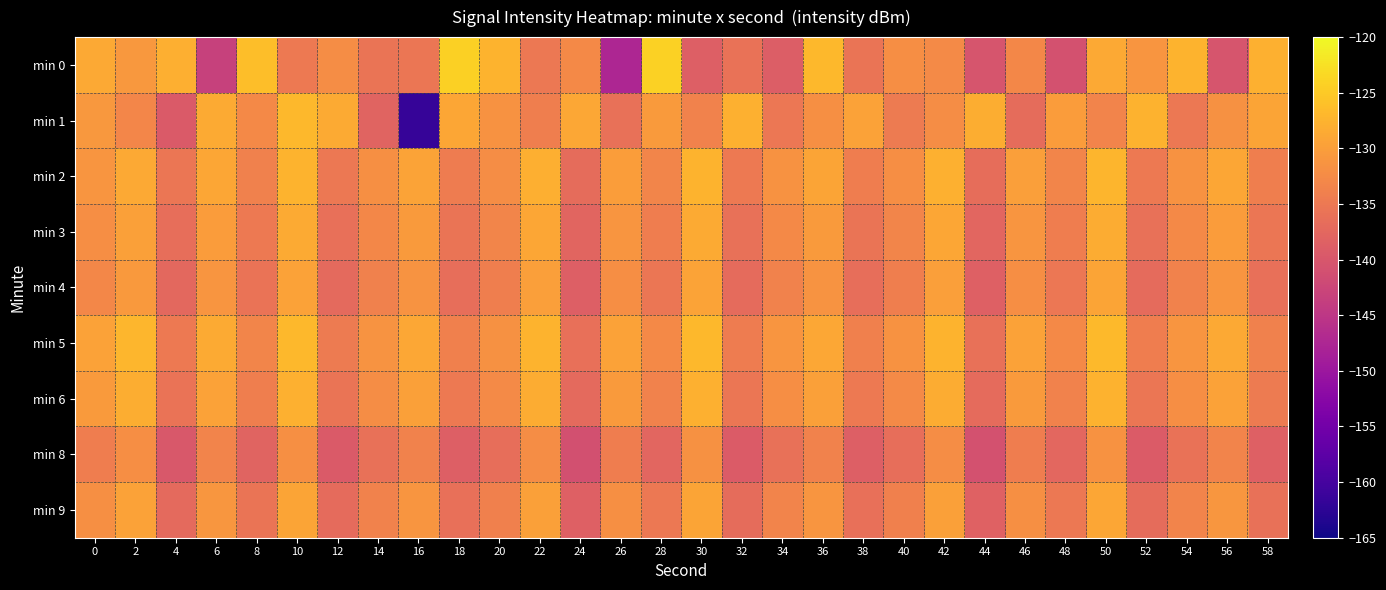

Reading left to right, what are all the values shown in this chart?

min 0: 0=-128.6	2=-130.8	4=-128.0	6=-143.4	8=-126.2	10=-134.8	12=-132.1	14=-135.6	16=-135.5	18=-124.2	20=-127.5	22=-135.0	24=-132.8	26=-147.4	28=-124.1	30=-138.8	32=-136.0	34=-138.9	36=-127.0	38=-135.6	40=-132.1	42=-132.5	44=-140.3	46=-132.8	48=-140.8	50=-128.7	52=-131.2	54=-127.4	56=-140.2	58=-127.9
min 1: 0=-130.8	2=-133.1	4=-139.5	6=-128.5	8=-132.8	10=-126.9	12=-128.5	14=-138.1	16=-161.5	18=-129.1	20=-131.5	22=-134.2	24=-128.9	26=-136.1	28=-130.4	30=-133.7	32=-127.8	34=-135.2	36=-131.9	38=-129.5	40=-134.6	42=-132.3	44=-128.1	46=-136.8	48=-130.2	50=-133.4	52=-127.6	54=-135.0	56=-131.7	58=-129.3
min 2: 0=-131.2	2=-128.7	4=-135.4	6=-129.1	8=-133.8	10=-127.5	12=-135.1	14=-131.8	16=-129.4	18=-134.5	20=-132.2	22=-128.0	24=-136.7	26=-130.1	28=-133.3	30=-127.4	32=-134.9	34=-131.6	36=-129.2	38=-134.3	40=-132.0	42=-127.9	44=-136.6	46=-130.0	48=-133.2	50=-127.3	52=-134.8	54=-131.5	56=-129.1	58=-134.2
min 3: 0=-132.1	2=-129.8	4=-136.5	6=-130.2	8=-134.9	10=-128.6	12=-136.2	14=-132.9	16=-130.5	18=-135.6	20=-133.3	22=-129.1	24=-137.8	26=-131.2	28=-134.4	30=-128.5	32=-136.1	34=-132.8	36=-130.4	38=-135.5	40=-133.2	42=-129.0	44=-137.7	46=-131.1	48=-134.3	50=-128.4	52=-136.0	54=-132.7	56=-130.3	58=-135.4
min 4: 0=-133.0	2=-130.7	4=-137.4	6=-131.1	8=-135.8	10=-129.5	12=-137.1	14=-133.8	16=-131.4	18=-136.5	20=-134.2	22=-130.0	24=-138.7	26=-132.1	28=-135.3	30=-129.4	32=-137.0	34=-133.7	36=-131.3	38=-136.4	40=-134.1	42=-129.9	44=-138.6	46=-132.0	48=-135.2	50=-129.3	52=-136.9	54=-133.6	56=-131.2	58=-136.3
min 5: 0=-129.5	2=-127.2	4=-134.9	6=-128.6	8=-133.3	10=-127.0	12=-134.6	14=-131.3	16=-128.9	18=-134.0	20=-131.7	22=-127.5	24=-136.2	26=-129.6	28=-132.8	30=-126.9	32=-134.5	34=-131.2	36=-128.8	38=-133.9	40=-131.6	42=-127.4	44=-136.1	46=-129.5	48=-132.7	50=-126.8	52=-134.4	54=-131.1	56=-128.7	58=-133.8
min 6: 0=-130.4	2=-128.1	4=-135.8	6=-129.5	8=-134.2	10=-127.9	12=-135.5	14=-132.2	16=-129.8	18=-134.9	20=-132.6	22=-128.4	24=-137.1	26=-130.5	28=-133.7	30=-127.8	32=-135.4	34=-132.1	36=-129.7	38=-134.8	40=-132.5	42=-128.3	44=-137.0	46=-130.4	48=-133.6	50=-127.7	52=-135.3	54=-132.0	56=-129.6	58=-134.7
min 8: 0=-134.3	2=-132.0	4=-139.7	6=-133.4	8=-138.1	10=-131.8	12=-139.4	14=-136.1	16=-133.7	18=-138.8	20=-136.5	22=-132.3	24=-141.0	26=-134.4	28=-137.6	30=-131.7	32=-139.3	34=-136.0	36=-133.6	38=-138.7	40=-136.4	42=-132.2	44=-140.9	46=-134.3	48=-137.5	50=-131.6	52=-139.2	54=-135.9	56=-133.5	58=-138.6
min 9: 0=-131.8	2=-129.5	4=-137.2	6=-130.9	8=-135.6	10=-129.3	12=-136.9	14=-133.6	16=-131.2	18=-136.3	20=-134.0	22=-129.8	24=-138.5	26=-131.9	28=-135.1	30=-129.2	32=-136.8	34=-133.5	36=-131.1	38=-136.2	40=-133.9	42=-129.7	44=-138.4	46=-131.8	48=-135.0	50=-129.1	52=-136.7	54=-133.4	56=-131.0	58=-136.1